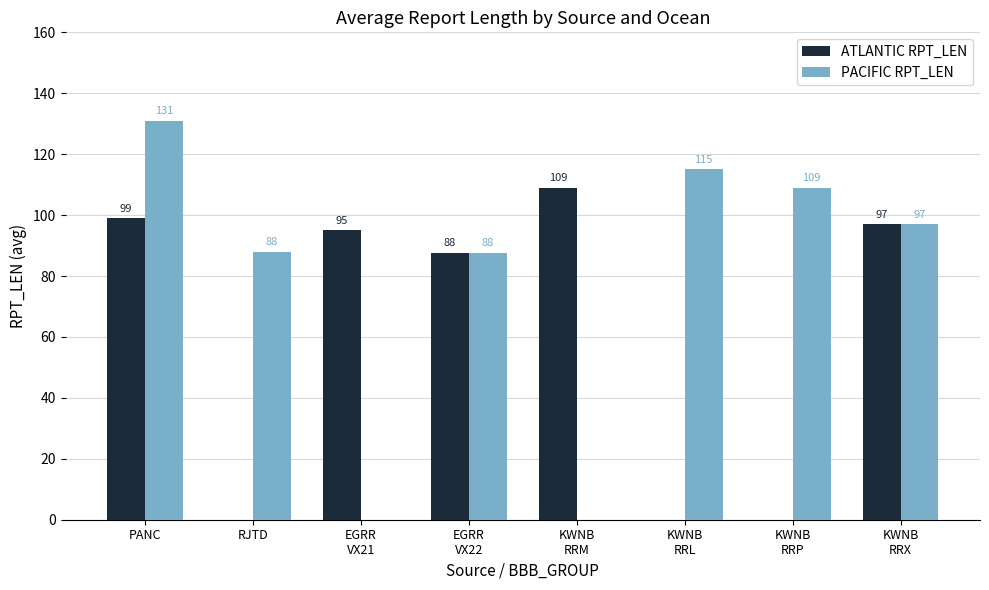

What is the difference between the PACIFIC RPT_LEN values at RJTD and KWNB
RRX?

9.0